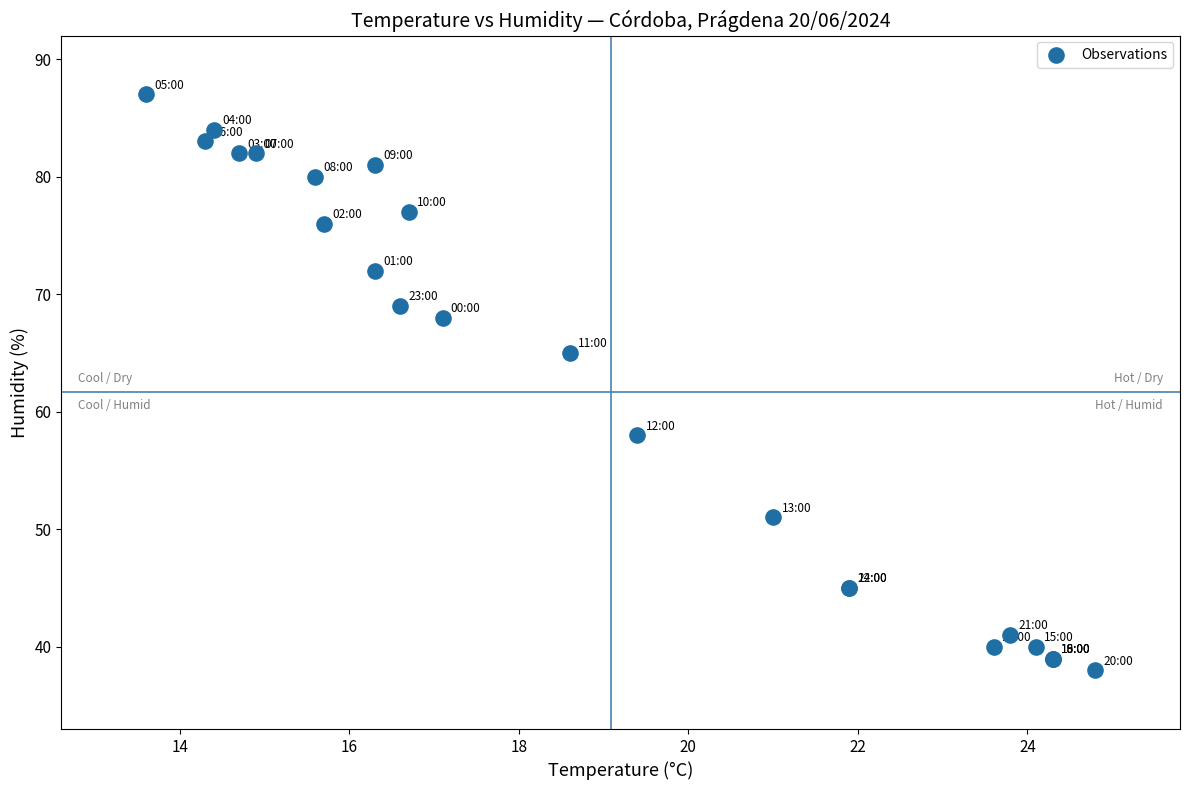

What Y value in the scatter plot is closest to 62?

65